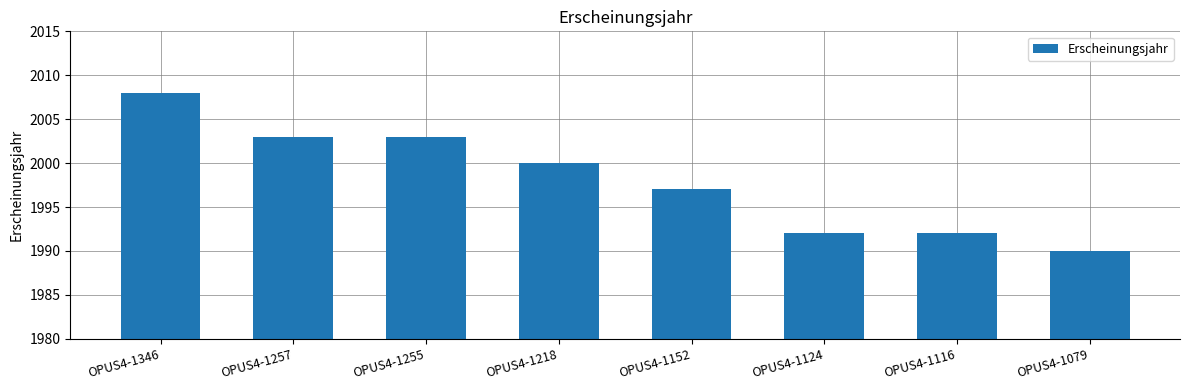

What is the sum of the values at OPUS4-1255 and OPUS4-1152?

4000